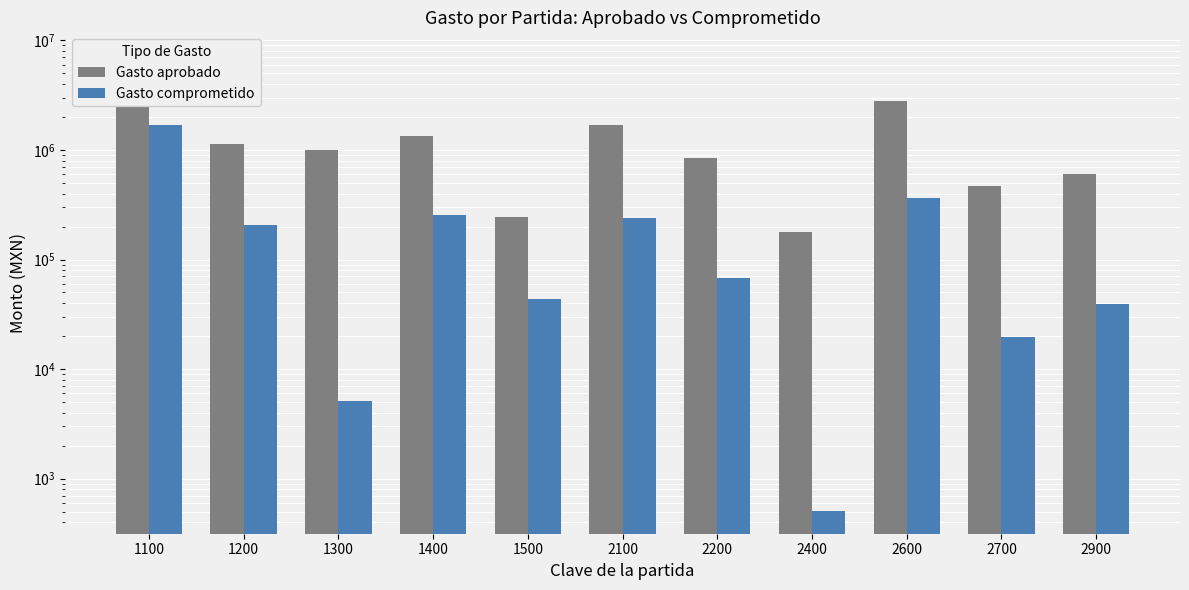

How many data points in Gasto aprobado are above 992116?

5